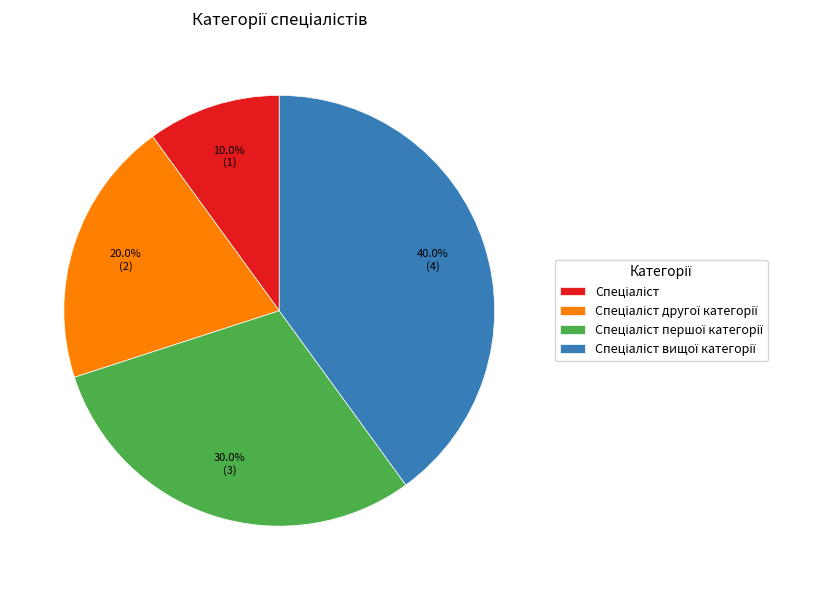

To the nearest percent, what is the difference between the largest and smallest slice percentages?

30%